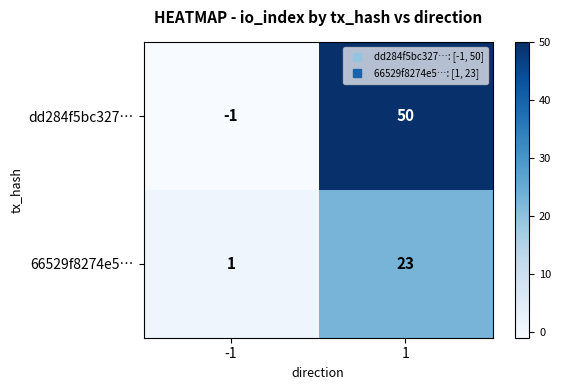

At which category does the chart reach its peak across all series?

1